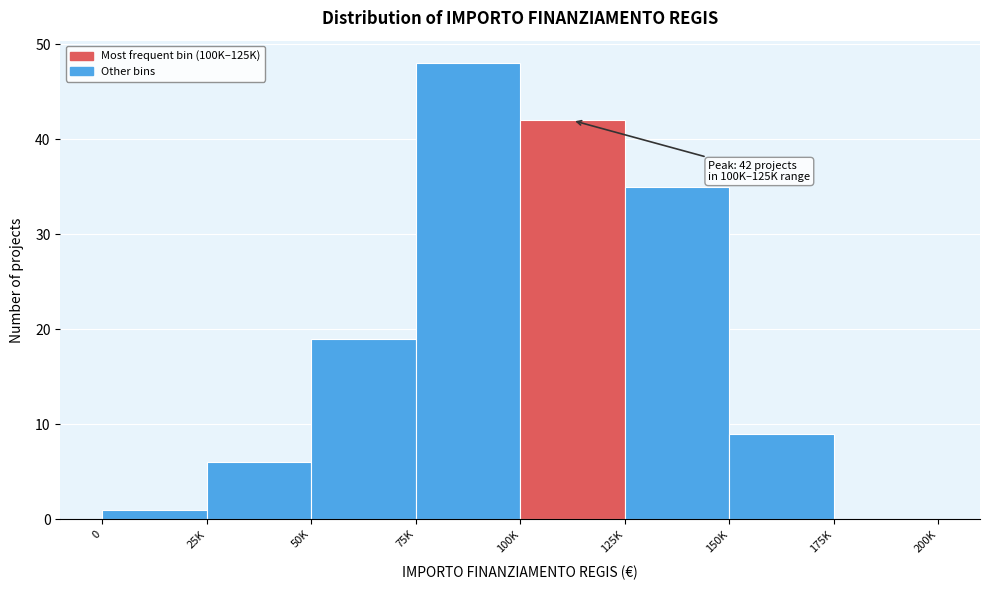

Reading left to right, extract all data points from this chart.

0=1	25K=6	50K=19	75K=48	100K=42	125K=35	150K=9	175K=0